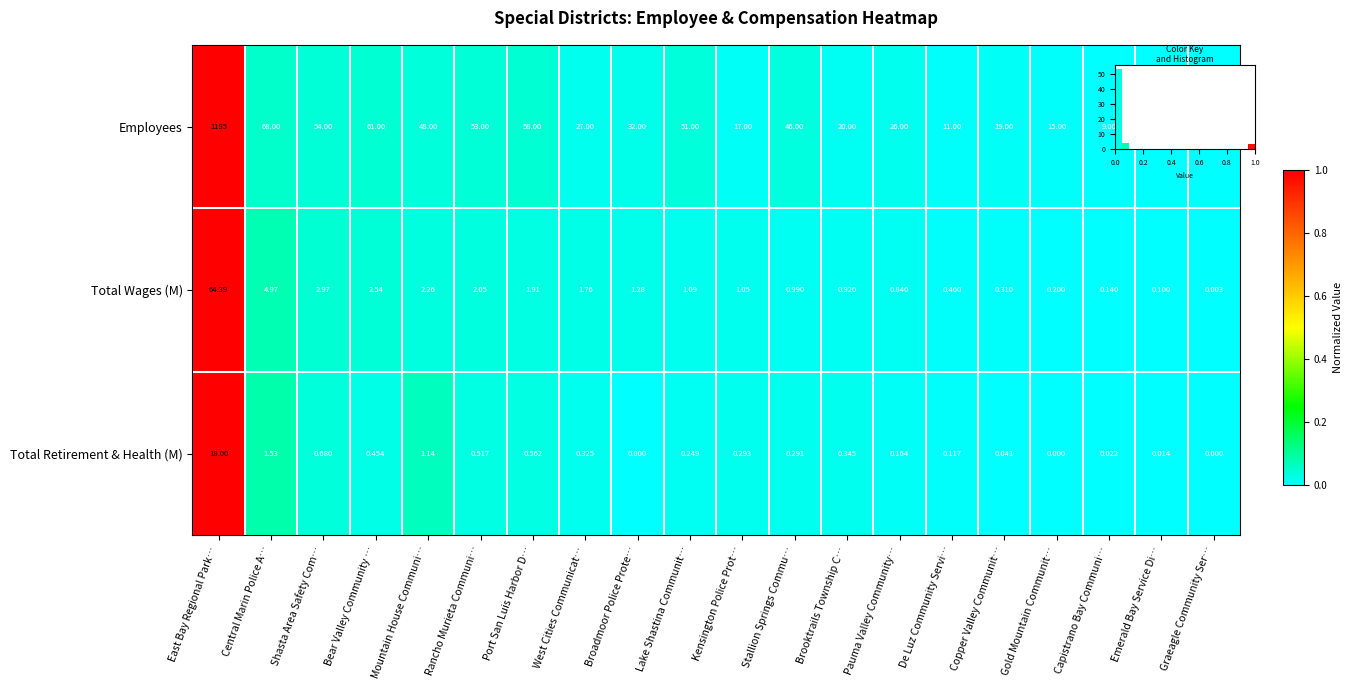

At how many categories does at least one series exceed 0?

19